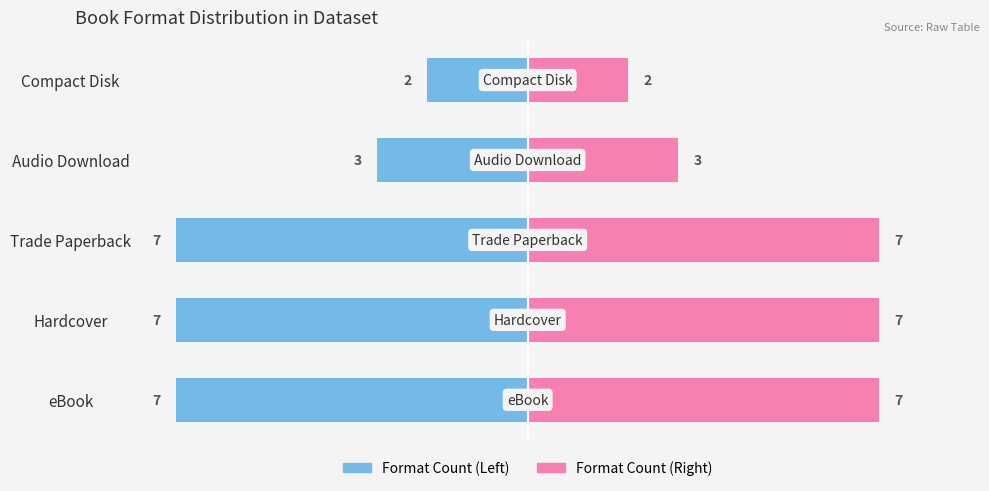

How many series are shown in this chart?

2